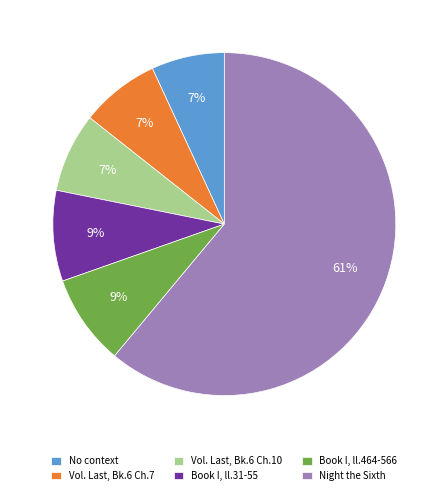

What is the largest slice in the pie chart?

Night the Sixth